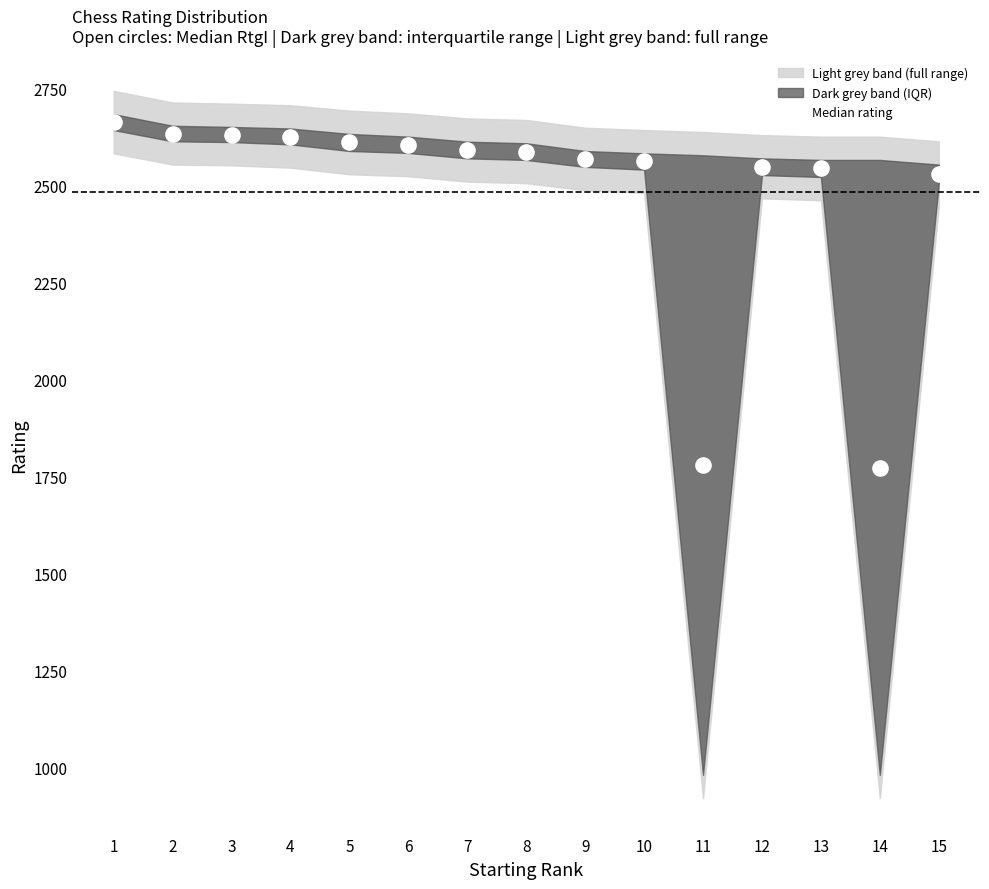

What is the range of X values (max minus min)?

14